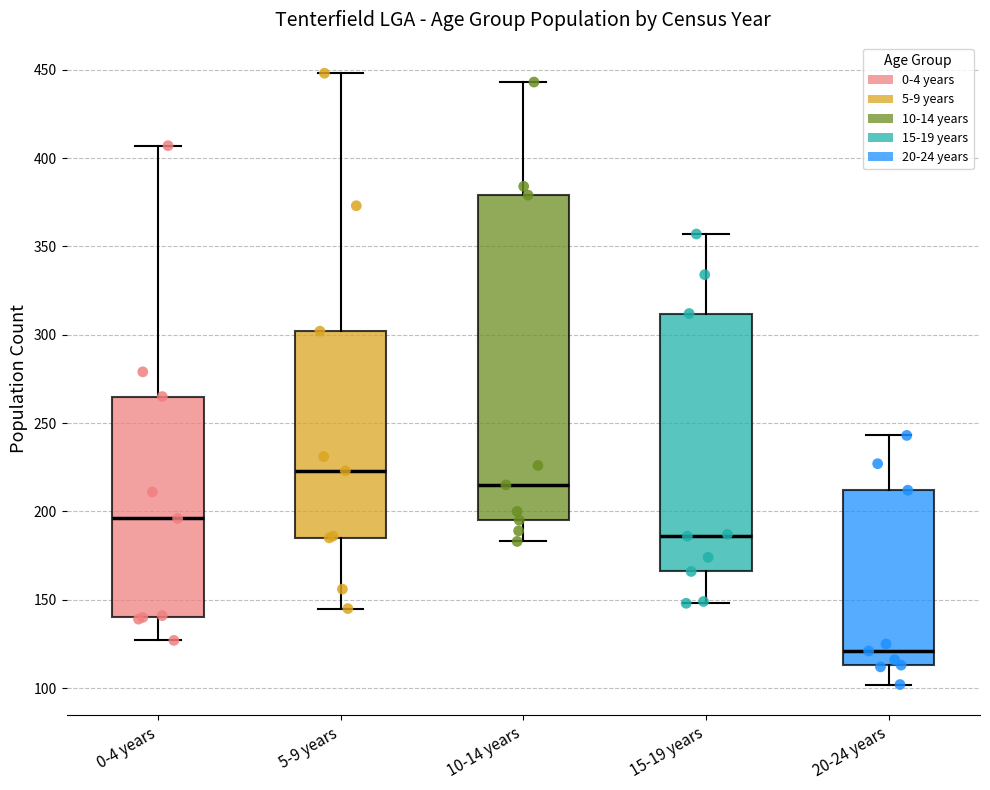

Where does the median line of the box for 20-24 years sit on the y-axis? The values are not printed on the chart, so give them approximately, as read against the axis.

120